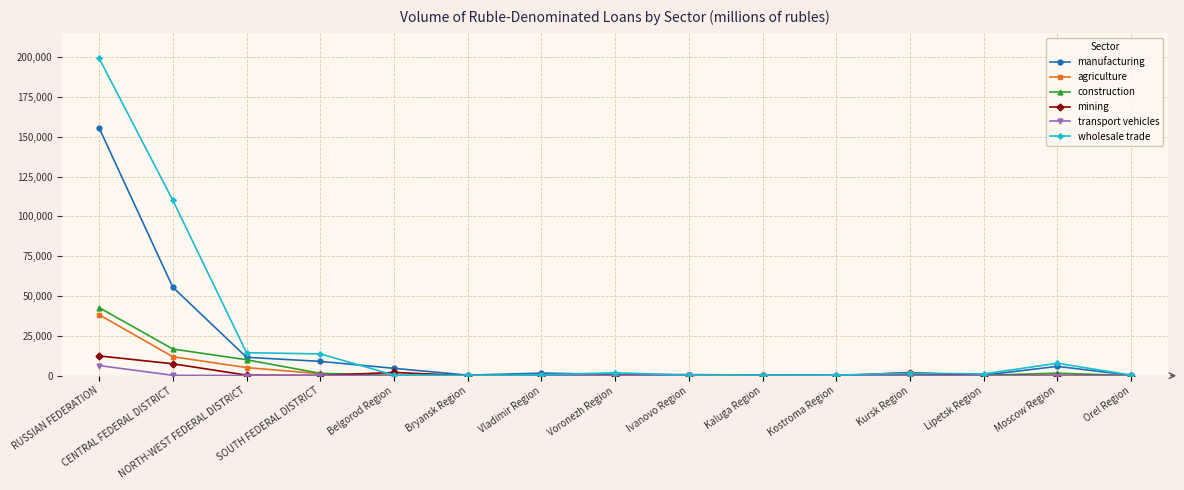

List the series in order of their peak value, highest first.

wholesale trade, manufacturing, construction, agriculture, mining, transport vehicles